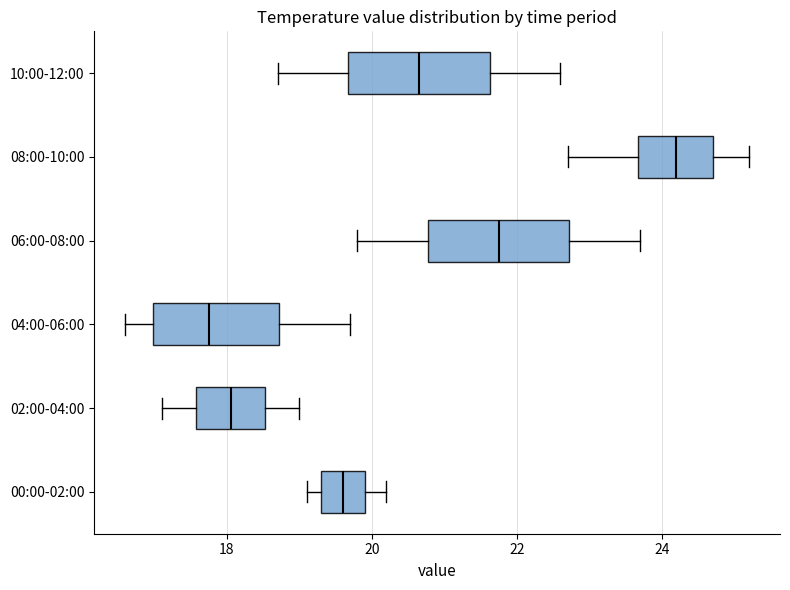

Where does the left whisker of the box for 10:00-12:00 end on the x-axis? The values are not printed on the chart, so give them approximately, as read against the axis.

18.8